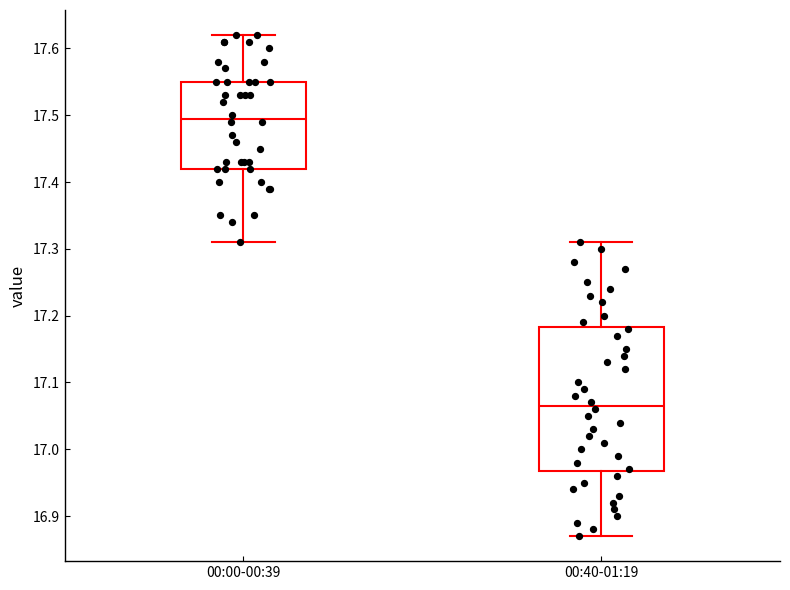

Reading left to right, transcribe this box plot: for each box, give where its median line is, the range the box spans, and where its two whiskers end, as read against the y-axis. The values are not printed on the chart, so give them approximately, as read against the axis.

00:00-00:39: median 17.50, box 17.42 to 17.55, whiskers 17.31 to 17.62
00:40-01:19: median 17.07, box 16.97 to 17.18, whiskers 16.87 to 17.31